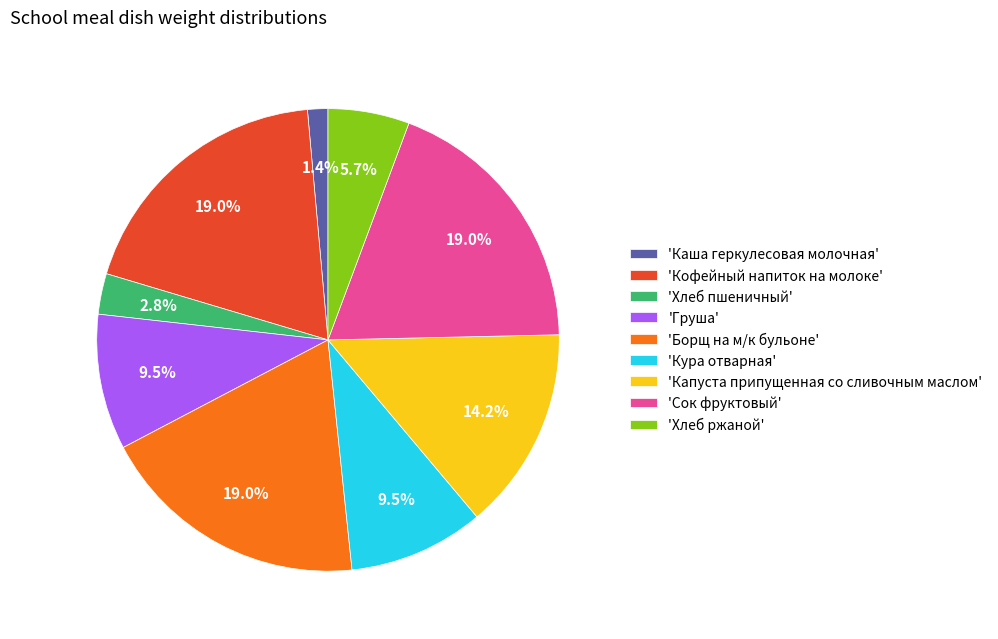

Which has a higher value, 'Хлеб пшеничный' or 'Капуста припущенная со сливочным маслом'?

'Капуста припущенная со сливочным маслом'